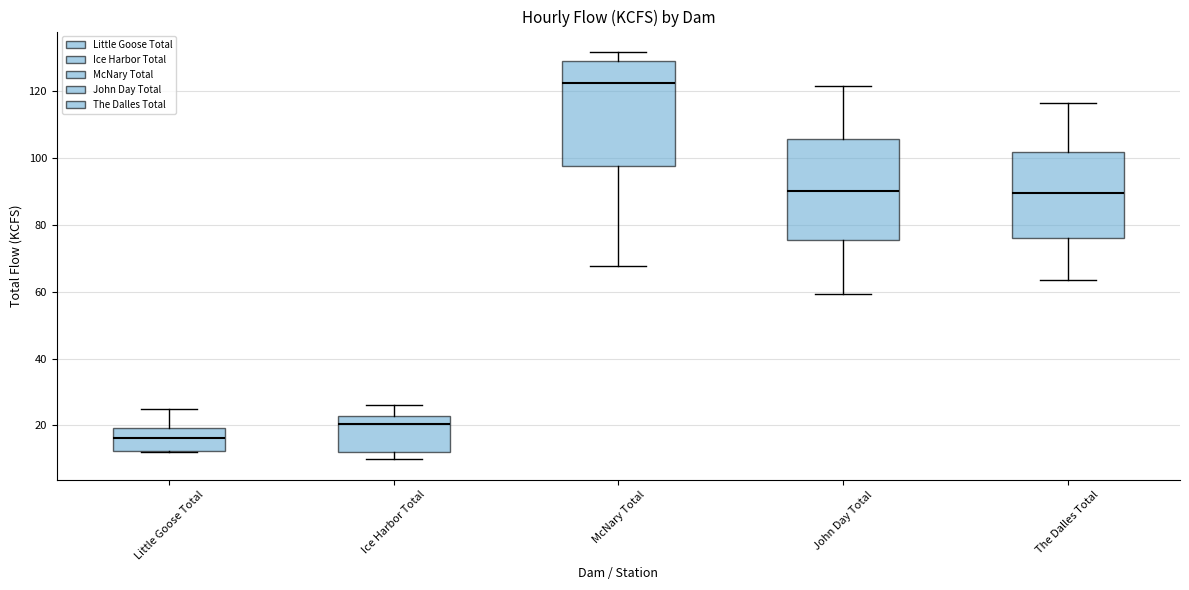

Which box has the highest median line?

McNary Total